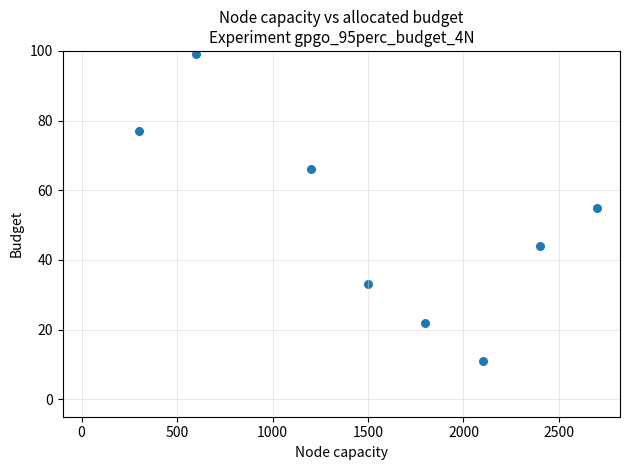

What is the average X value?

1575